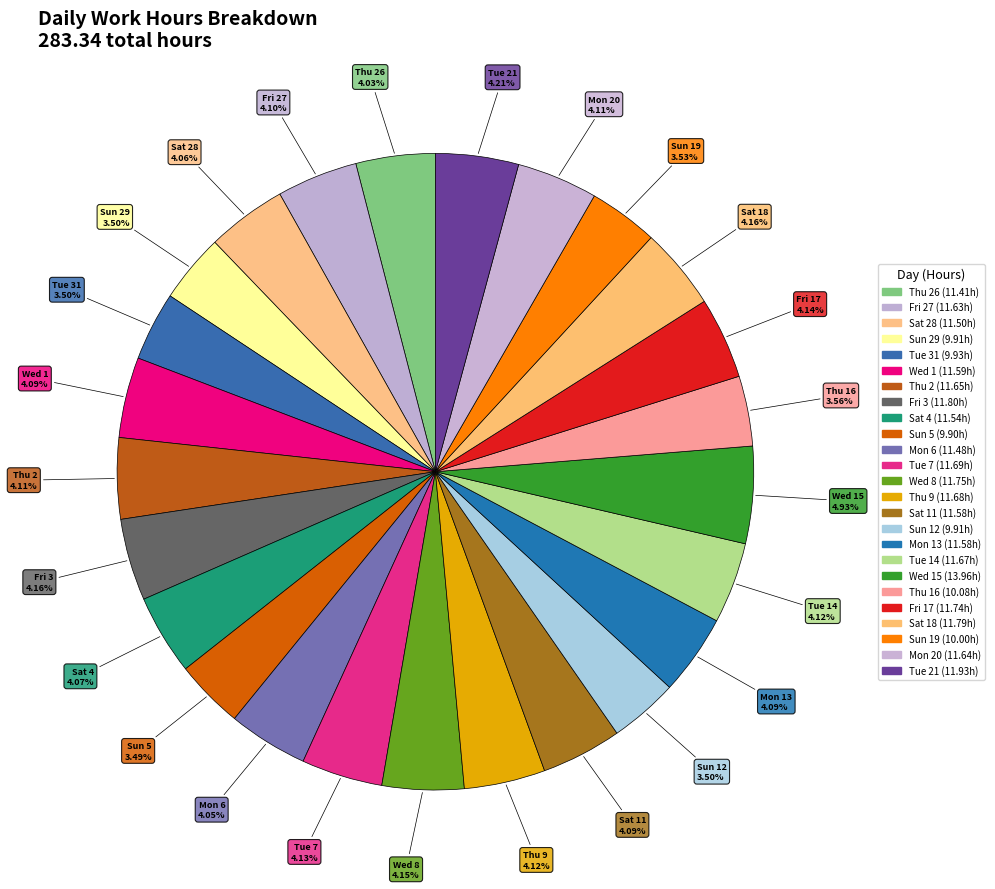

Rank the categories by value from highest to lowest.

Wed 15, Tue 21, Fri 3, Sat 18, Wed 8, Fri 17, Tue 7, Thu 9, Tue 14, Thu 2, Mon 20, Fri 27, Wed 1, Sat 11, Mon 13, Sat 4, Sat 28, Mon 6, Thu 26, Thu 16, Sun 19, Tue 31, Sun 29, Sun 12, Sun 5